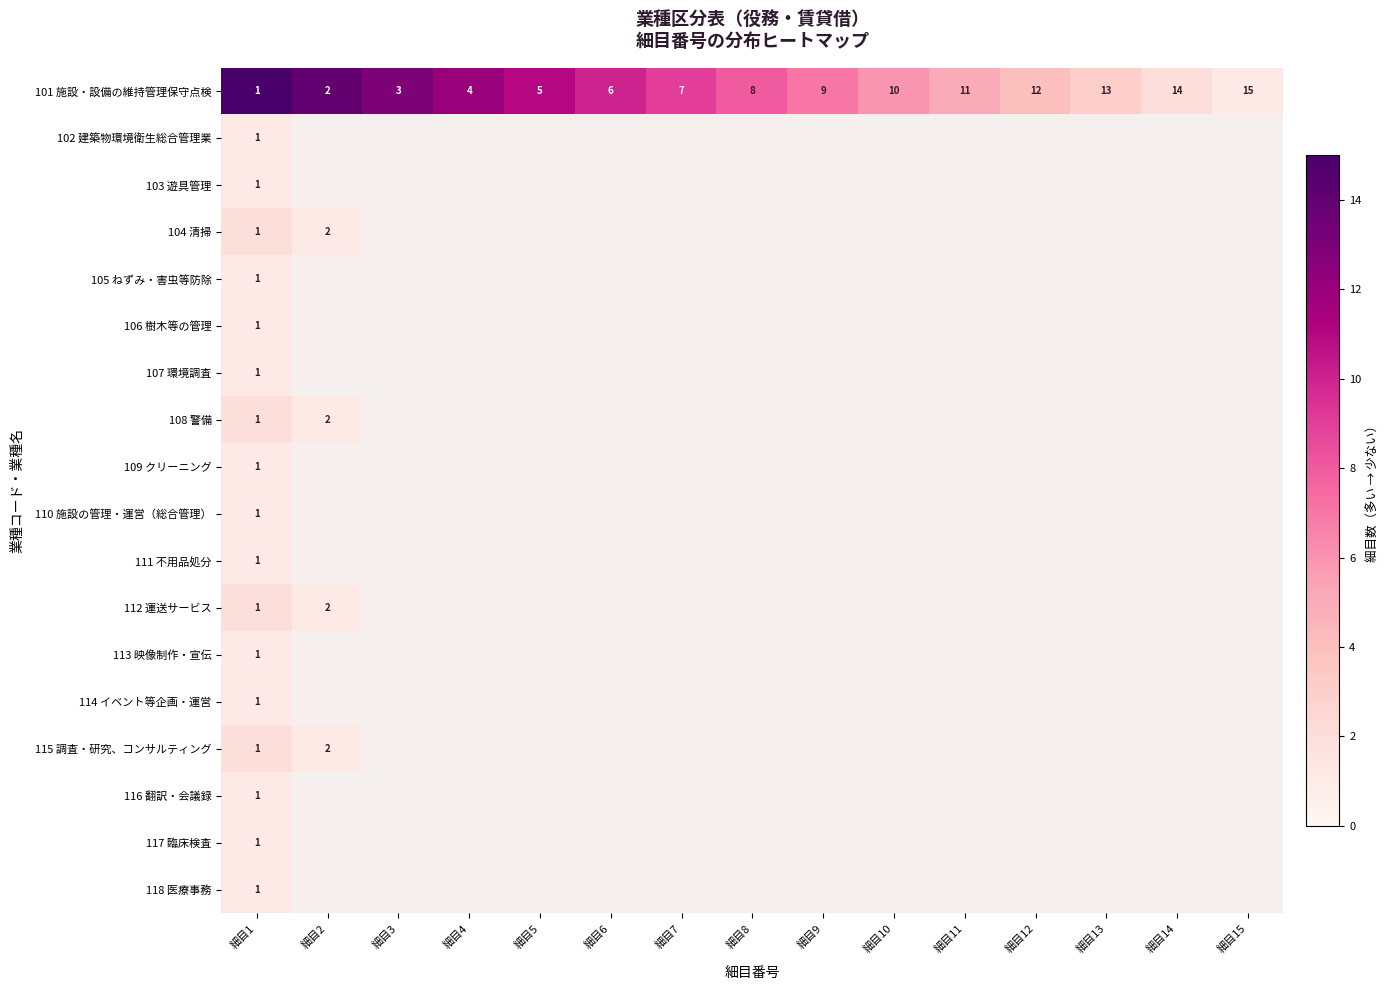

What is the difference between the maximum and second lowest values in the 101 施設・設備の維持管理保守点検 series?

13